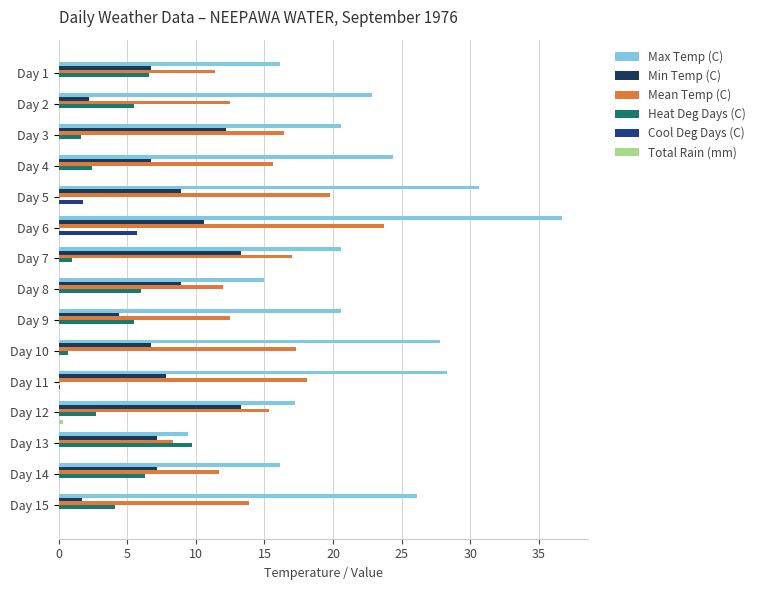

What is the sum of the Heat Deg Days (C) values at Day 14 and Day 1?

12.9